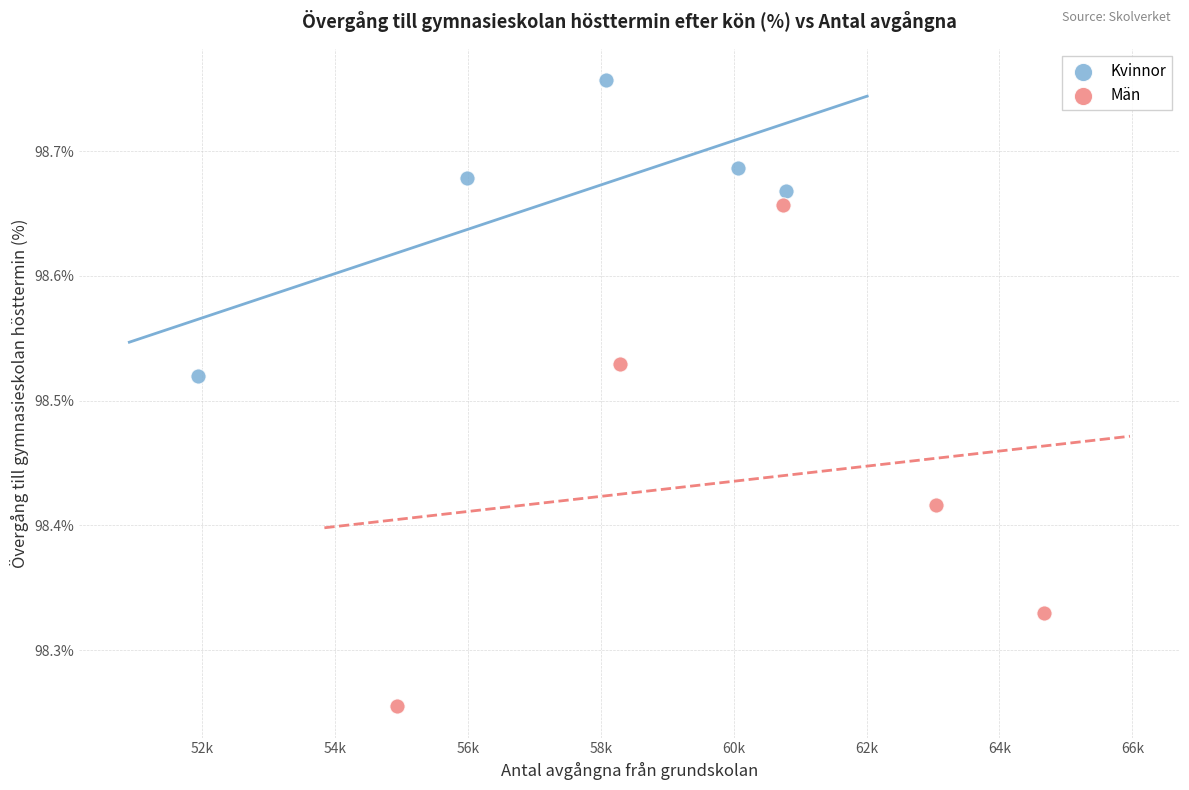

Which series has the widest spread of Y values?

Män